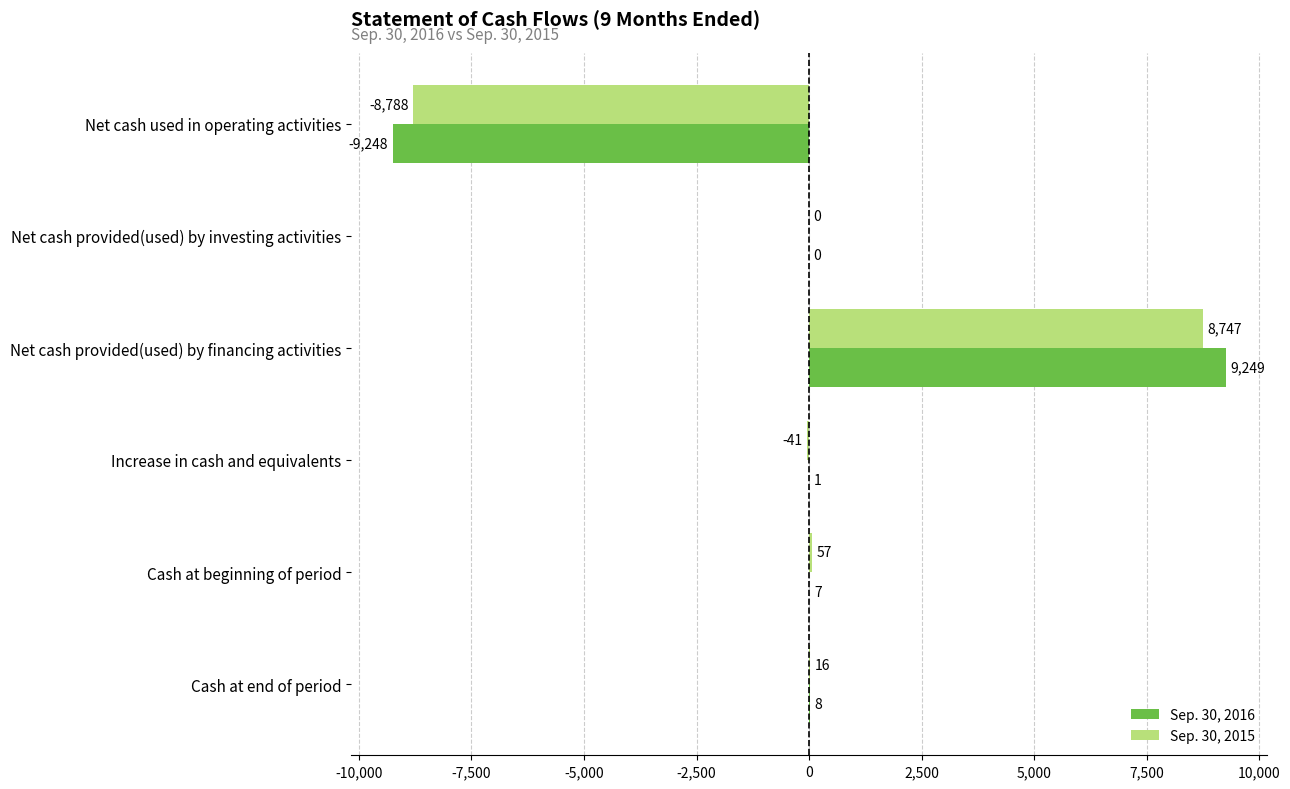

How many distinct data groups are displayed?

2